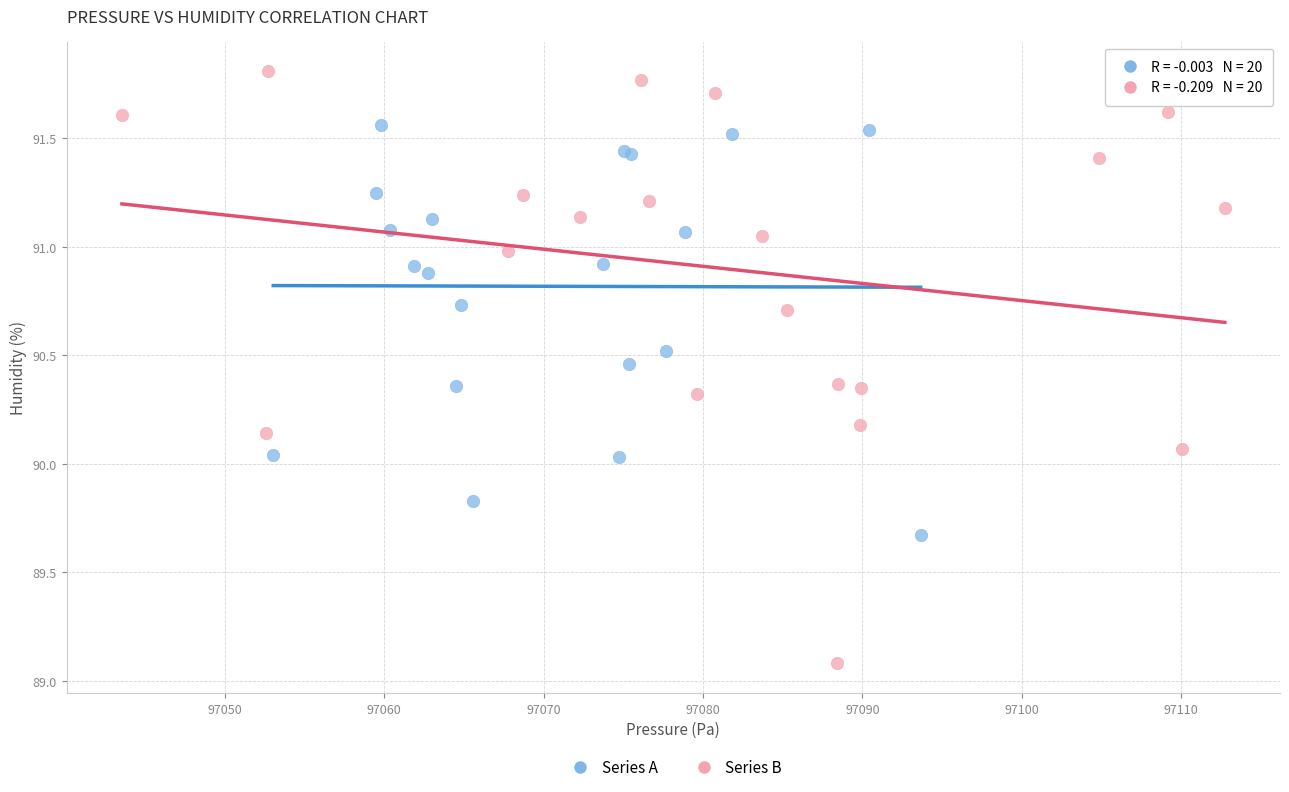

Which series has the largest Y range (max minus min)?

Series B